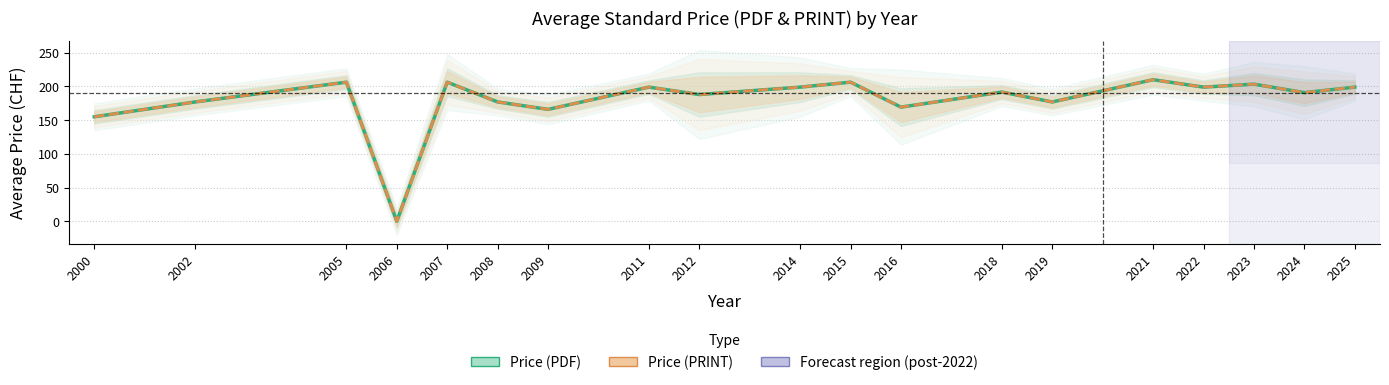

Which series has the largest total across all categories?

Price (PDF)